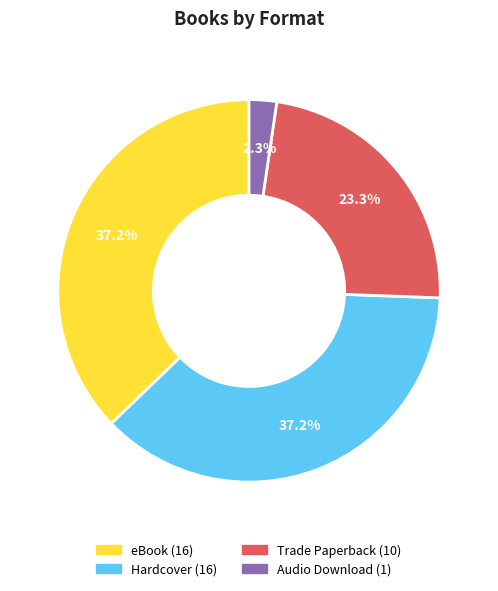

Combined, what portion of the pie is Trade Paperback and Audio Download?

25.6%